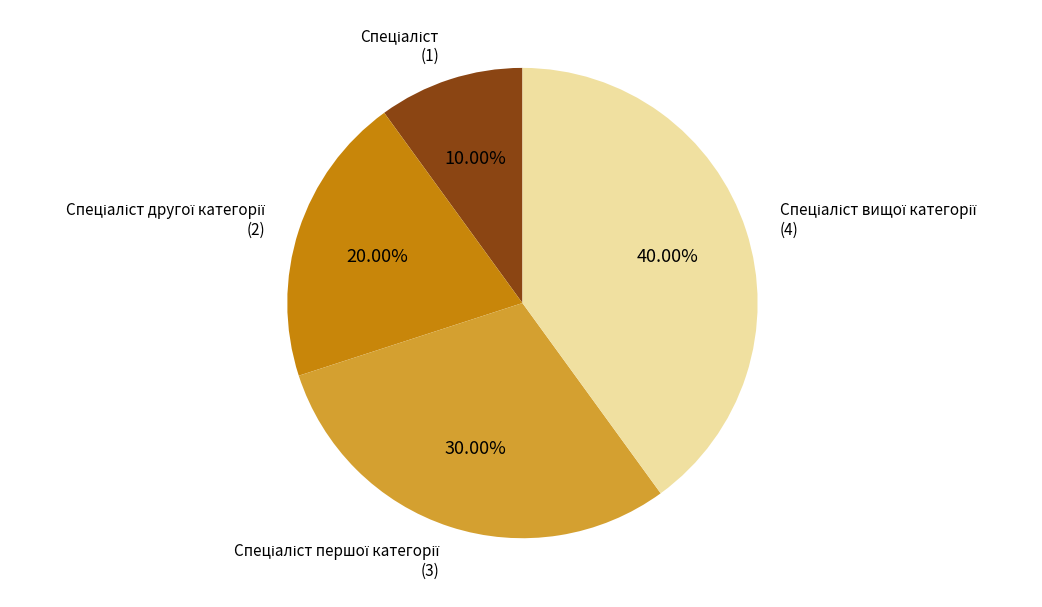

Is there any slice that represents more than half of the pie?

No